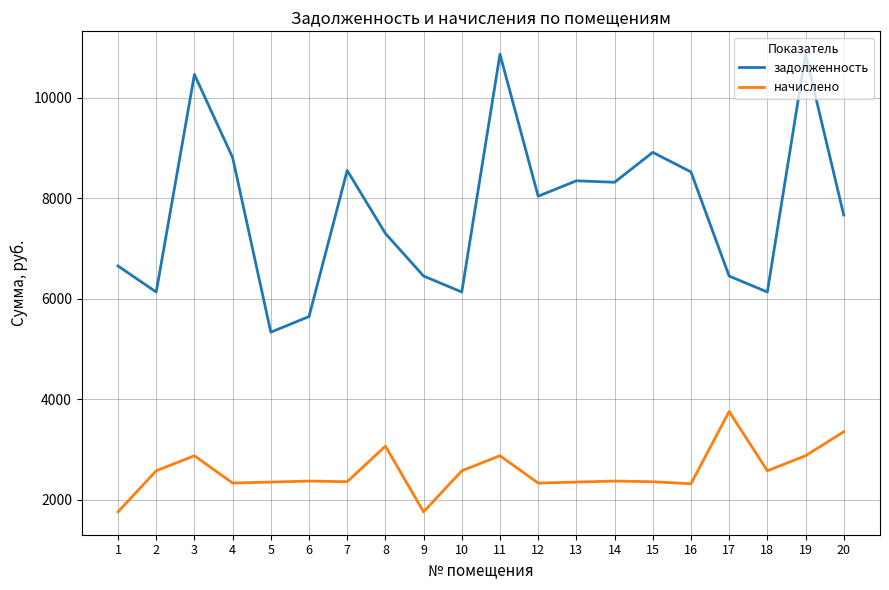

Rank the series at 15 from lowest to highest value.

начислено, задолженность